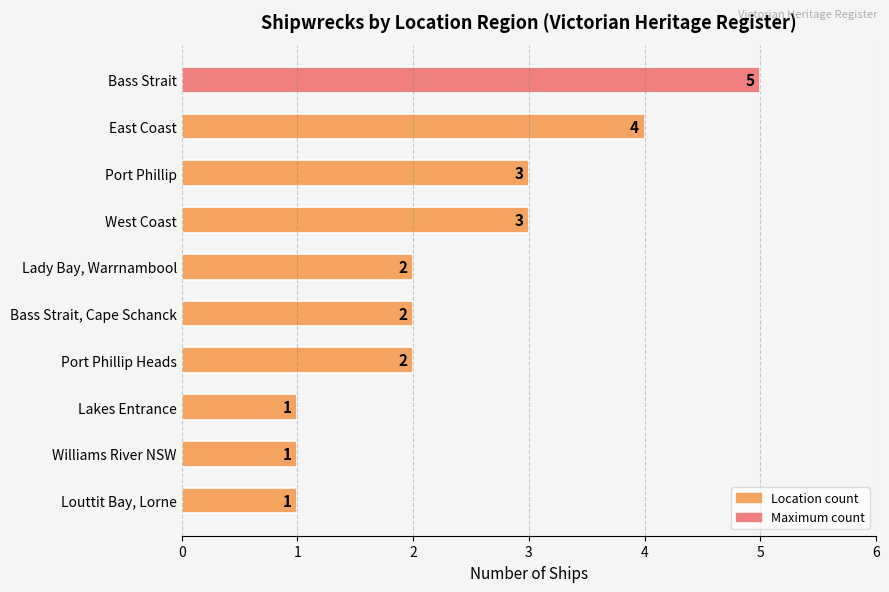

Reading bottom to top, extract all data points from this chart.

Louttit Bay, Lorne=1	Williams River NSW=1	Lakes Entrance=1	Port Phillip Heads=2	Bass Strait, Cape Schanck=2	Lady Bay, Warrnambool=2	West Coast=3	Port Phillip=3	East Coast=4	Bass Strait=5